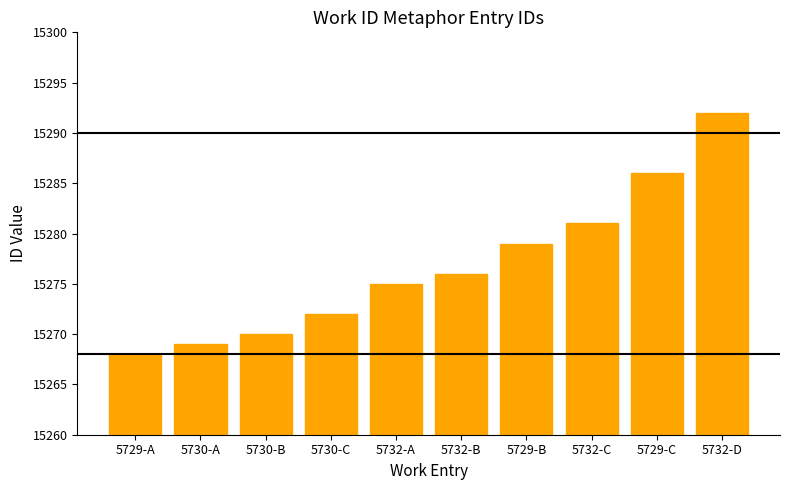

What position from the right is 5732-D?

1